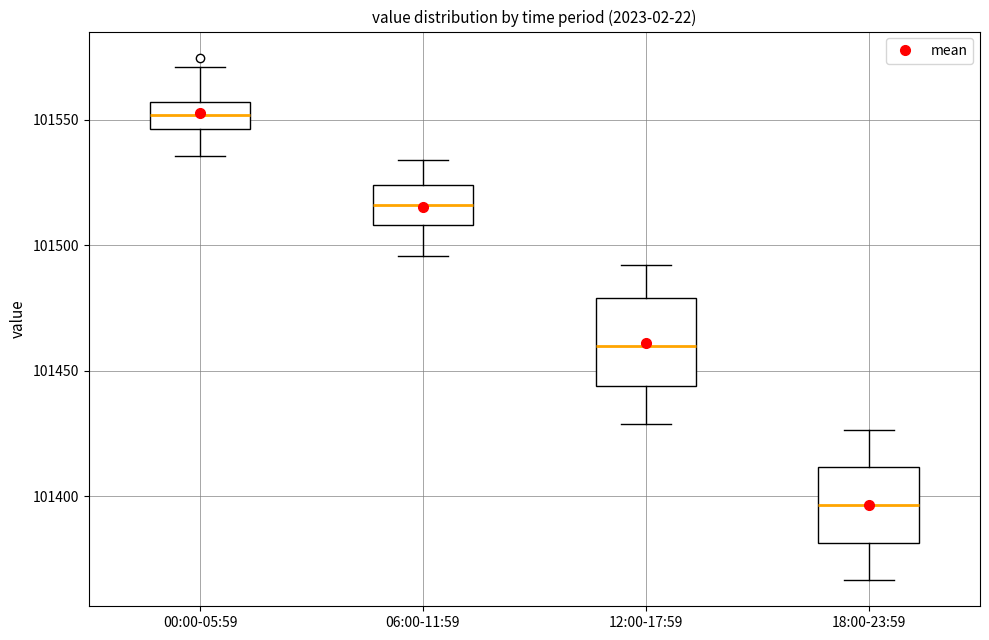

Reading left to right, read every box against the y-axis: the position of its median line, the range the box covers, and the ends of its whiskers. The values are not printed on the chart, so give them approximately, as read against the axis.

00:00-05:59: median 101550, box 101545 to 101555, whiskers 101535 to 101570
06:00-11:59: median 101515, box 101510 to 101525, whiskers 101495 to 101535
12:00-17:59: median 101460, box 101445 to 101480, whiskers 101430 to 101490
18:00-23:59: median 101395, box 101380 to 101410, whiskers 101365 to 101425